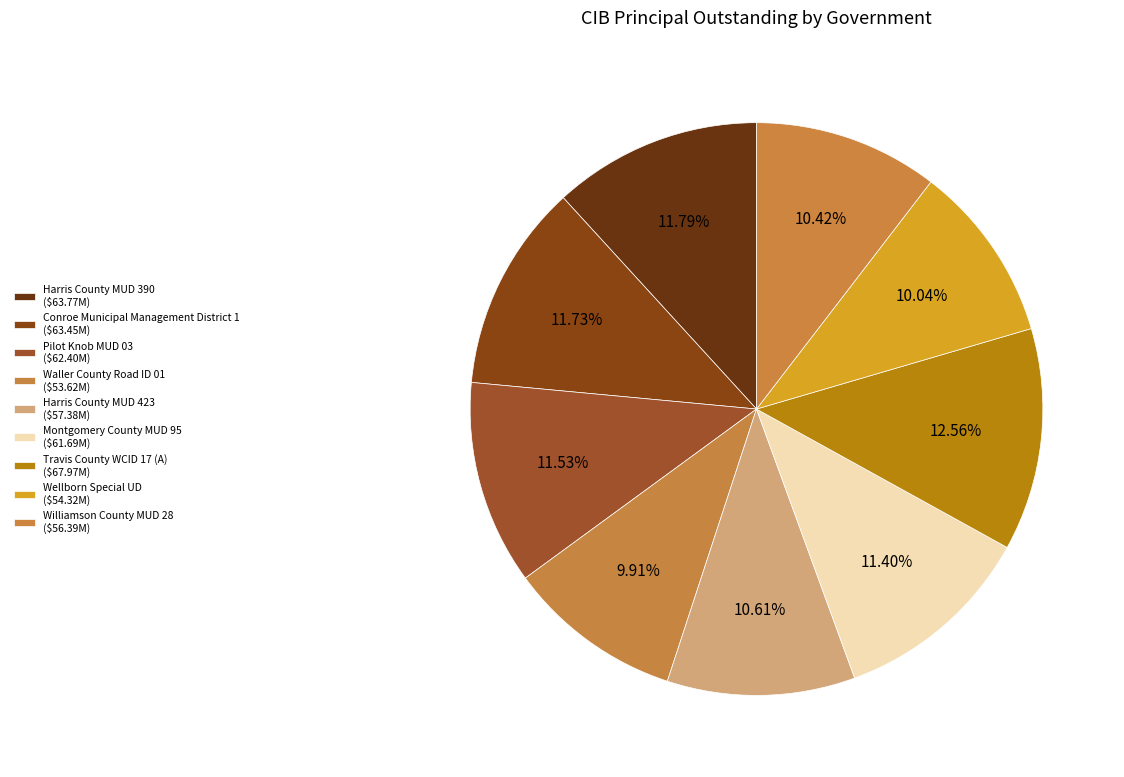

Count the number of slices in the pie.

9